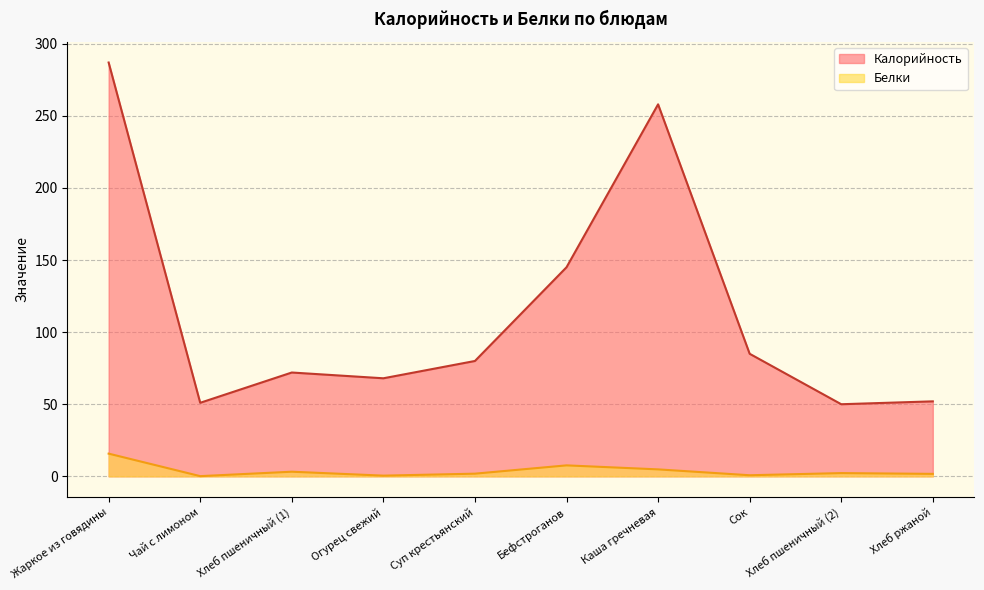

Reading left to right, list all the values displayed in this chart.

Калорийность: 287.0	51.0	72.0	68.0	80.0	145.0	258.0	85.0	50.0	52.0
Белки: 15.7	0.1	3.2	0.5	1.8	7.6	4.8	0.8	2.2	1.7